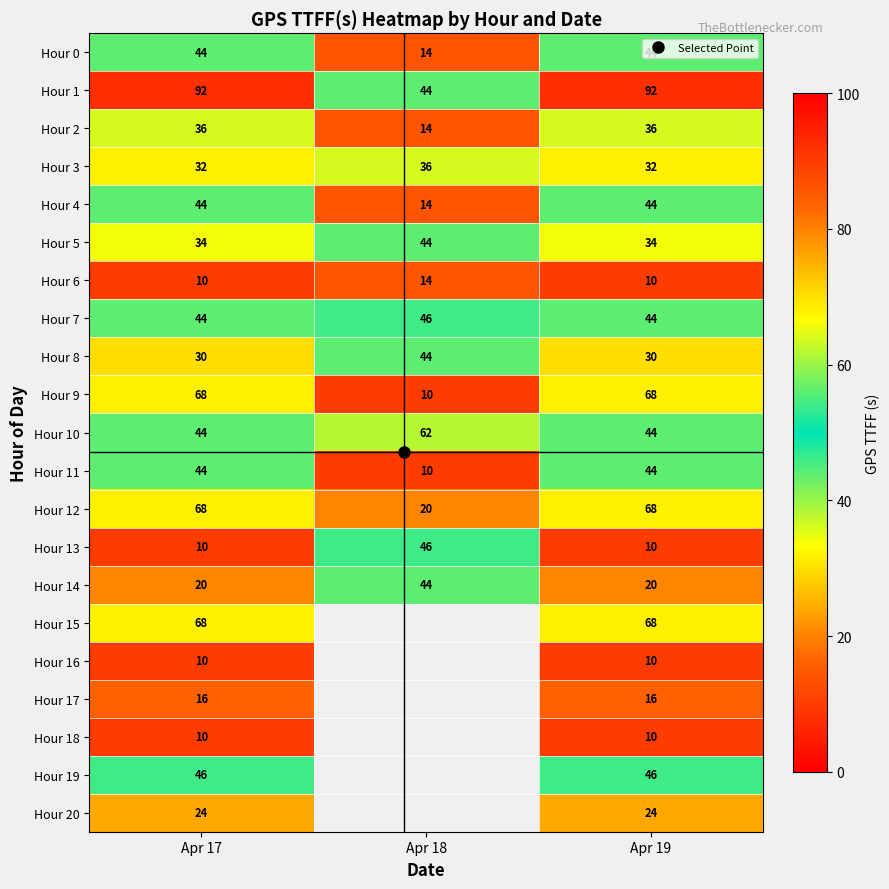

What is the lowest value of the Hour 4 series?

14